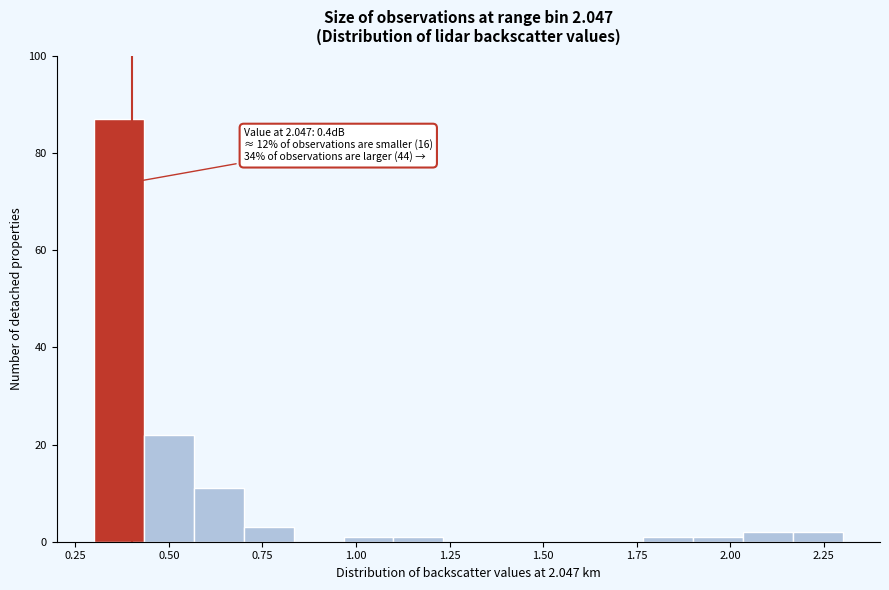

Around what value on the x-axis is the tallest bar? Give the approximate position of its centre, as read against the axis.

0.35